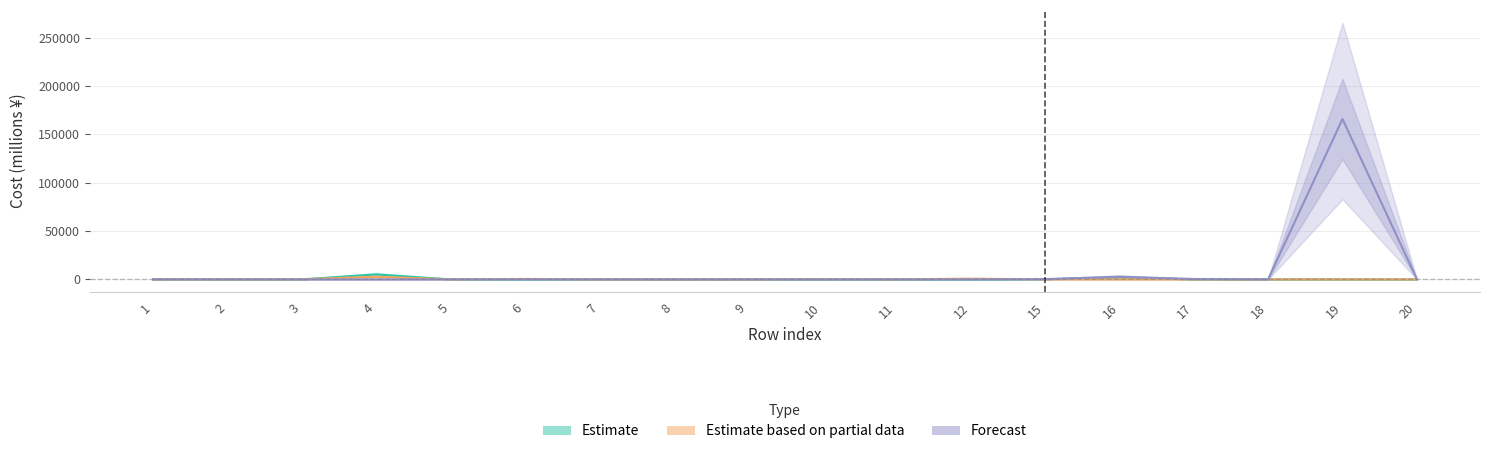

How many lines are shown in the chart?

3